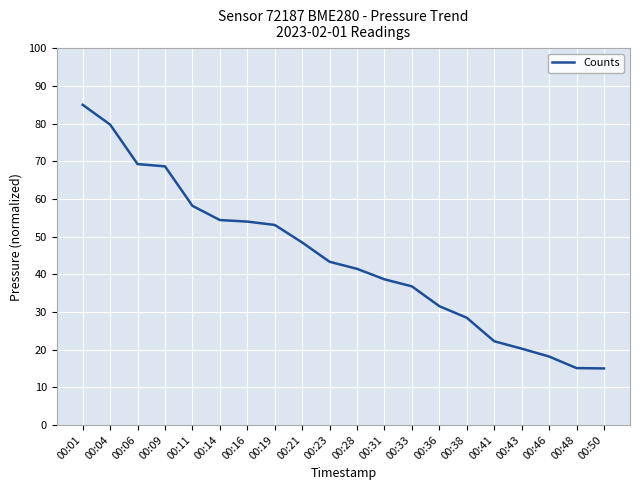

How many lines are shown in the chart?

1